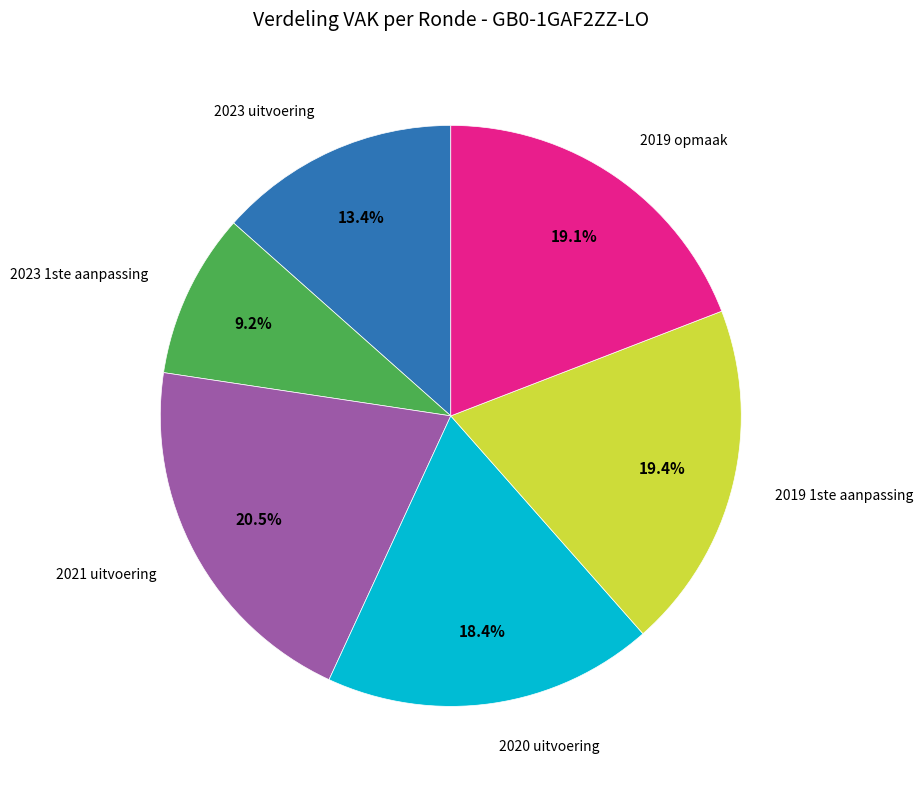

What percentage is the 2020 uitvoering slice, to the nearest percent?

18%